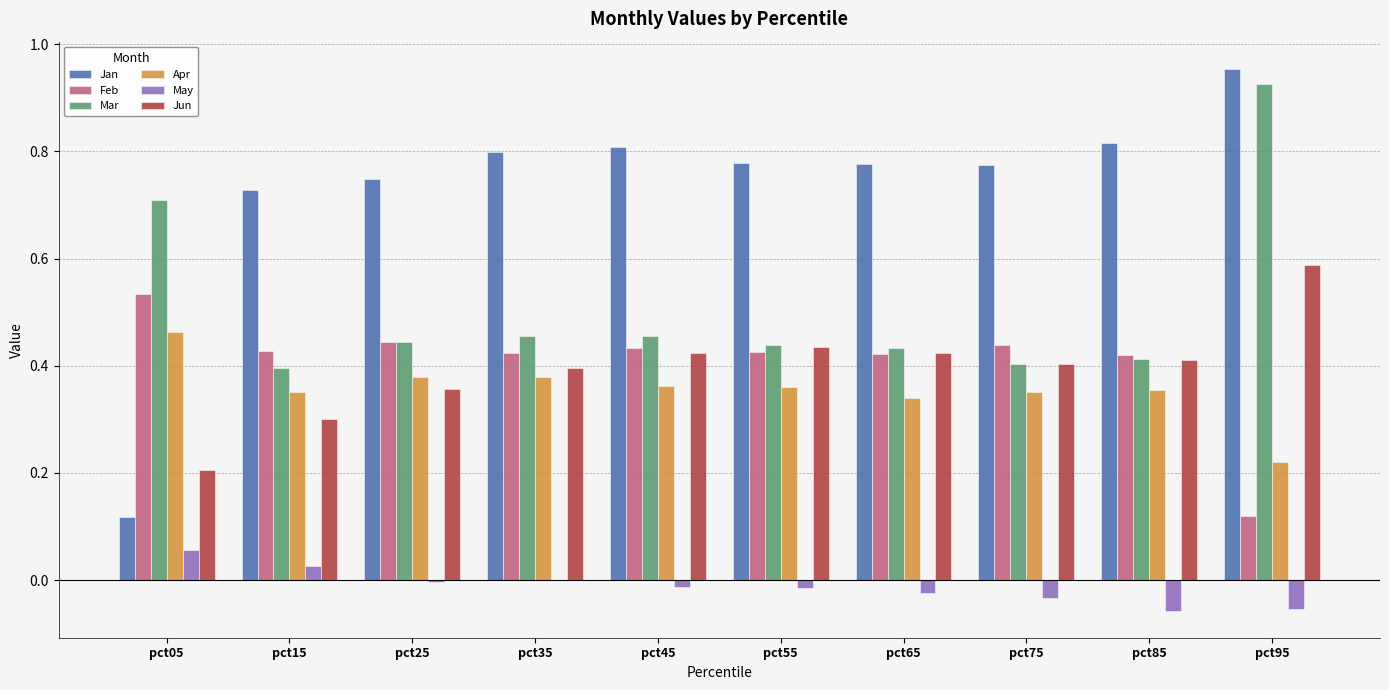

True or false: Jan has a value of 1.0 at pct65.

False